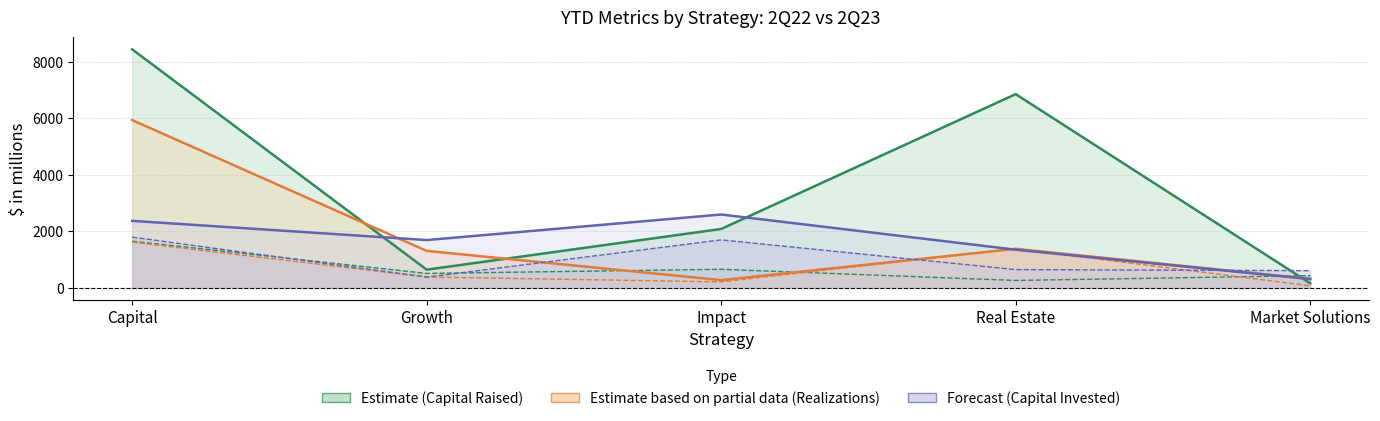

What is the sum of the Realizations 2Q23 YTD values at Impact and Growth?

583